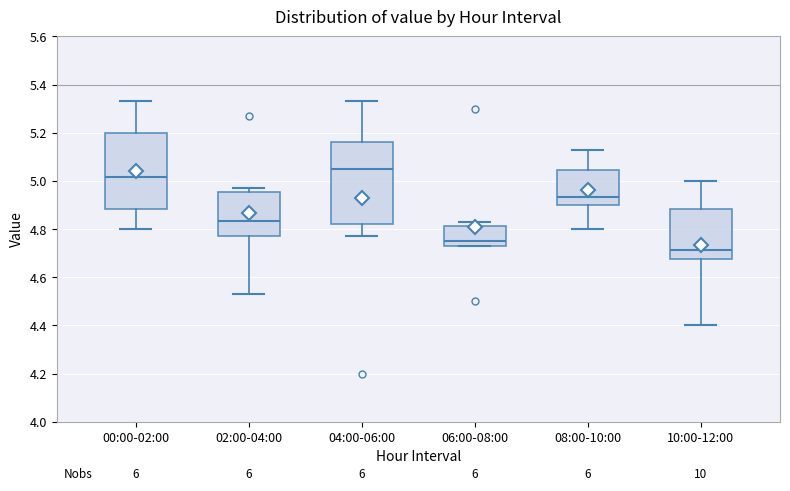

Where is the lower edge of the box for 08:00-10:00 on the y-axis? The values are not printed on the chart, so give them approximately, as read against the axis.

4.90